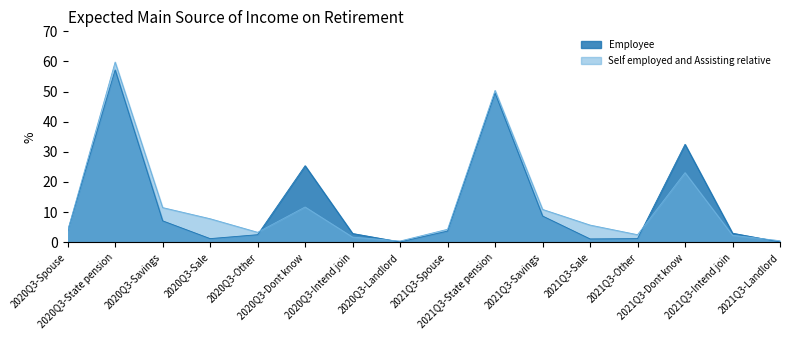

What value does the Employee series have at 2021Q3-Intend join?

3.0